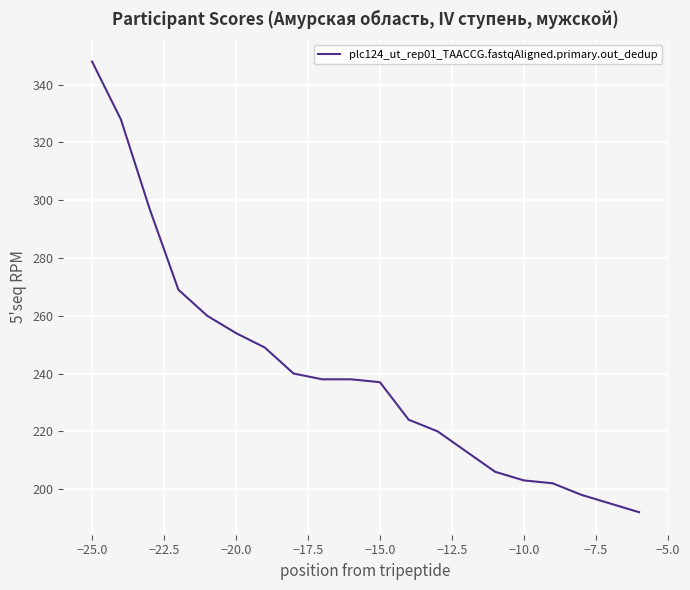

What is the greatest value displayed?

348